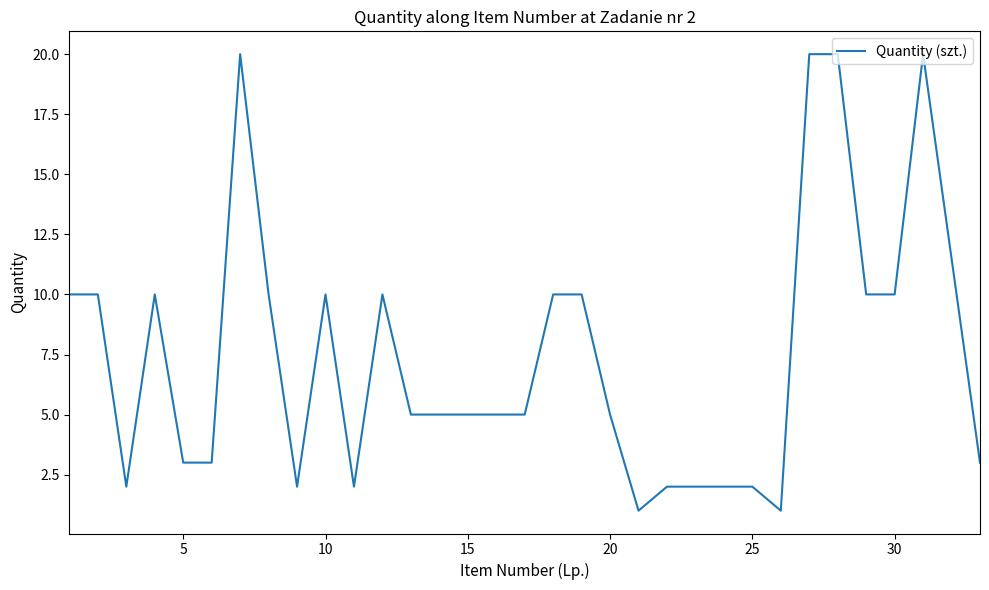

What is the maximum value shown in the chart?

20